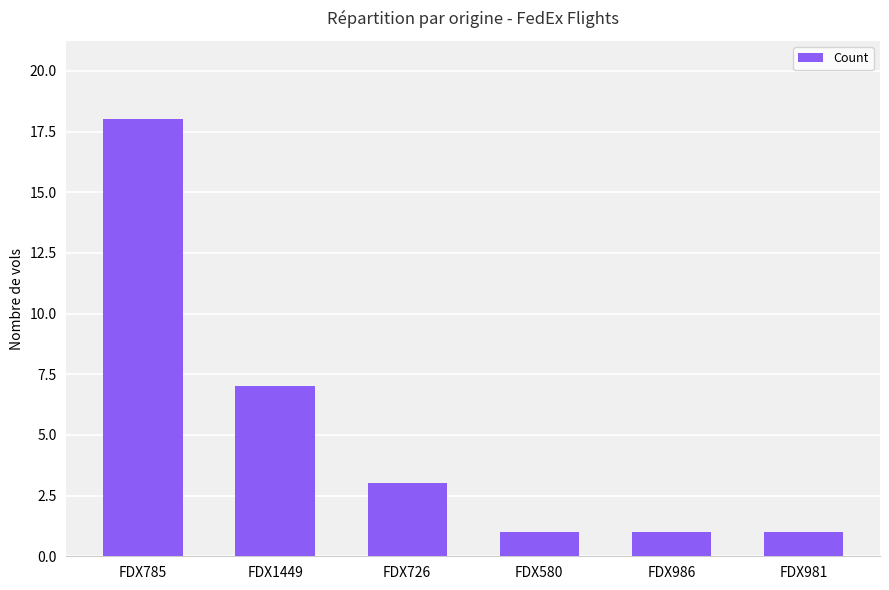

Reading left to right, transcribe all the data shown in this chart.

FDX785=18	FDX1449=7	FDX726=3	FDX580=1	FDX986=1	FDX981=1